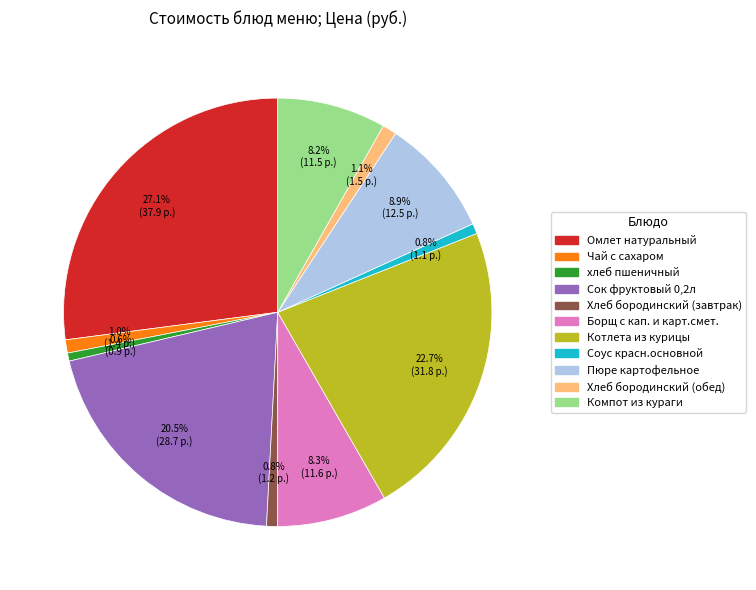

Which category has the biggest portion of the pie?

Омлет натуральный